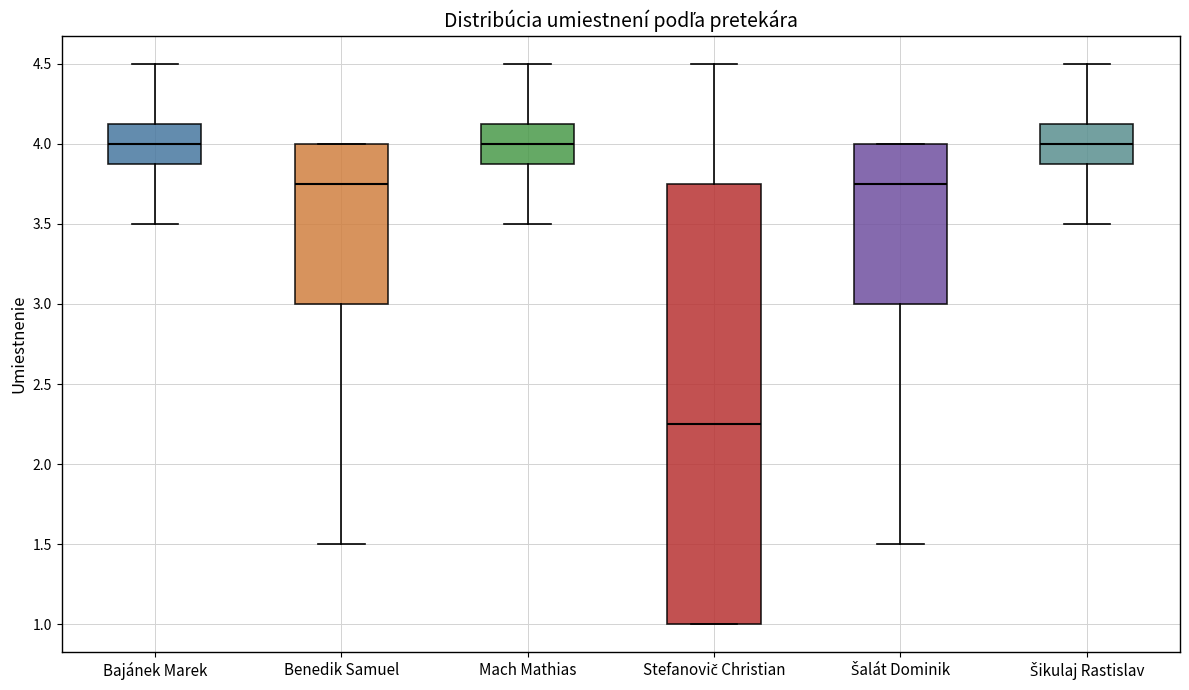

Reading left to right, transcribe this box plot: for each box, give where its median line is, the range the box spans, and where its two whiskers end, as read against the y-axis. The values are not printed on the chart, so give them approximately, as read against the axis.

Bajánek Marek: median 4.00, box 3.90 to 4.15, whiskers 3.50 to 4.50
Benedik Samuel: median 3.75, box 3.00 to 4.00, whiskers 1.50 to 4.00
Mach Mathias: median 4.00, box 3.90 to 4.15, whiskers 3.50 to 4.50
Stefanovič Christian: median 2.25, box 1.00 to 3.75, whiskers 1.00 to 4.50
Šalát Dominik: median 3.75, box 3.00 to 4.00, whiskers 1.50 to 4.00
Šikulaj Rastislav: median 4.00, box 3.90 to 4.15, whiskers 3.50 to 4.50